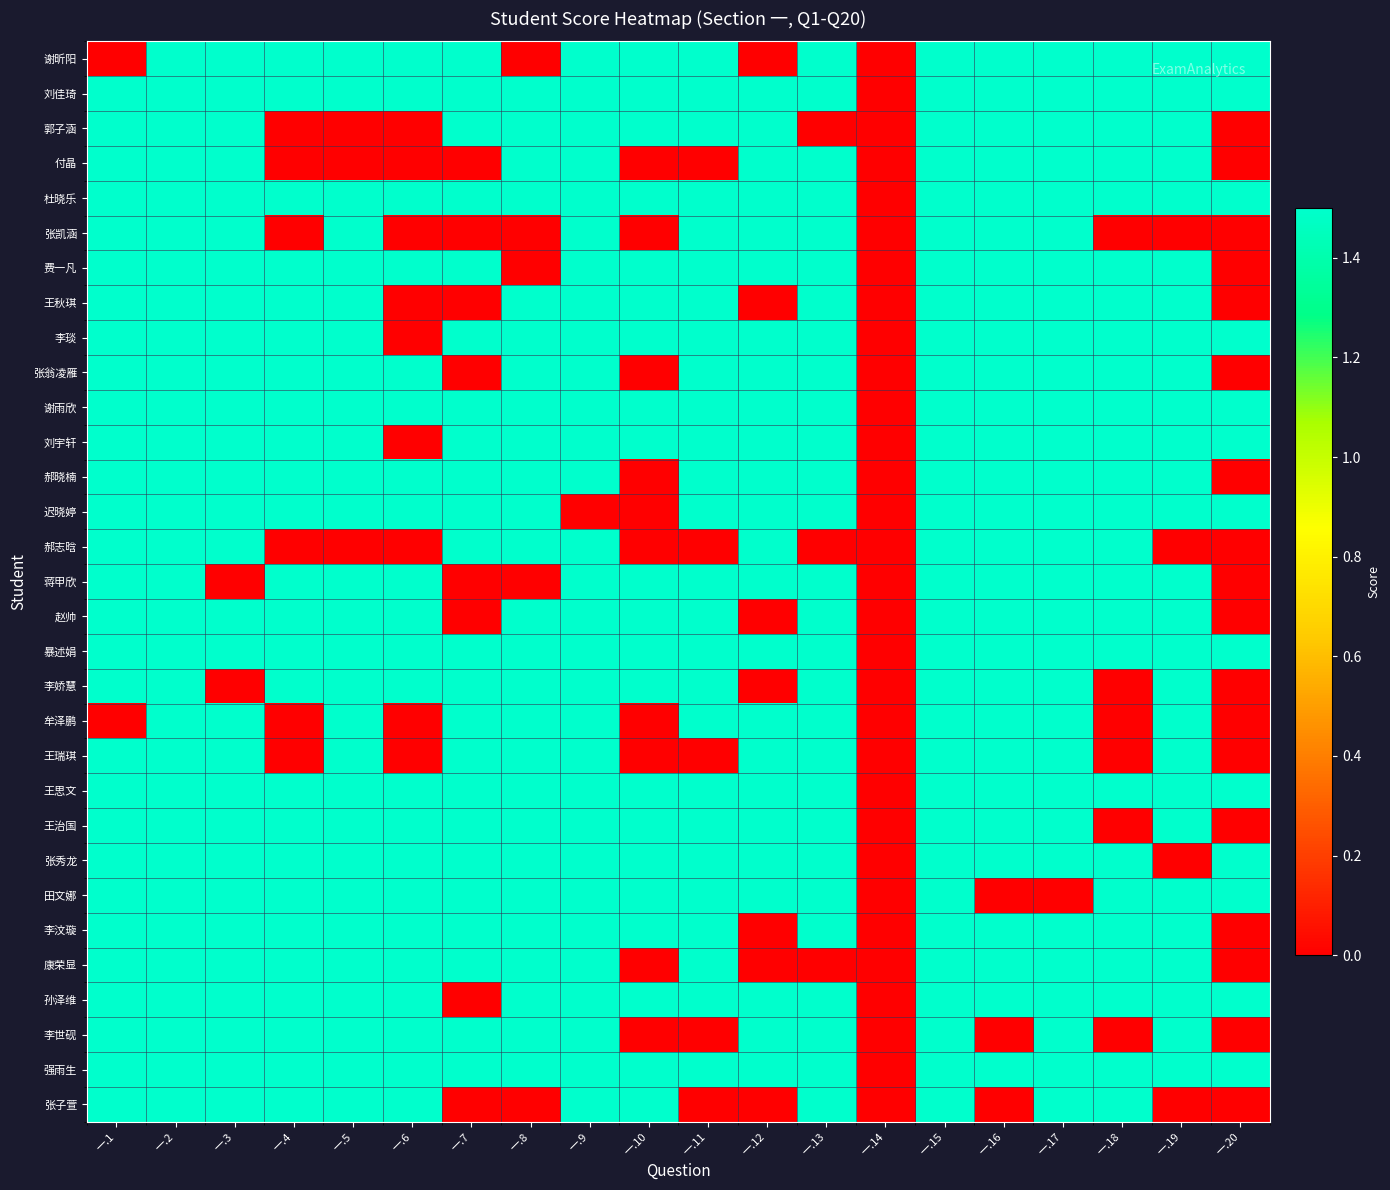

At how many categories does at least one series exceed 1?

19